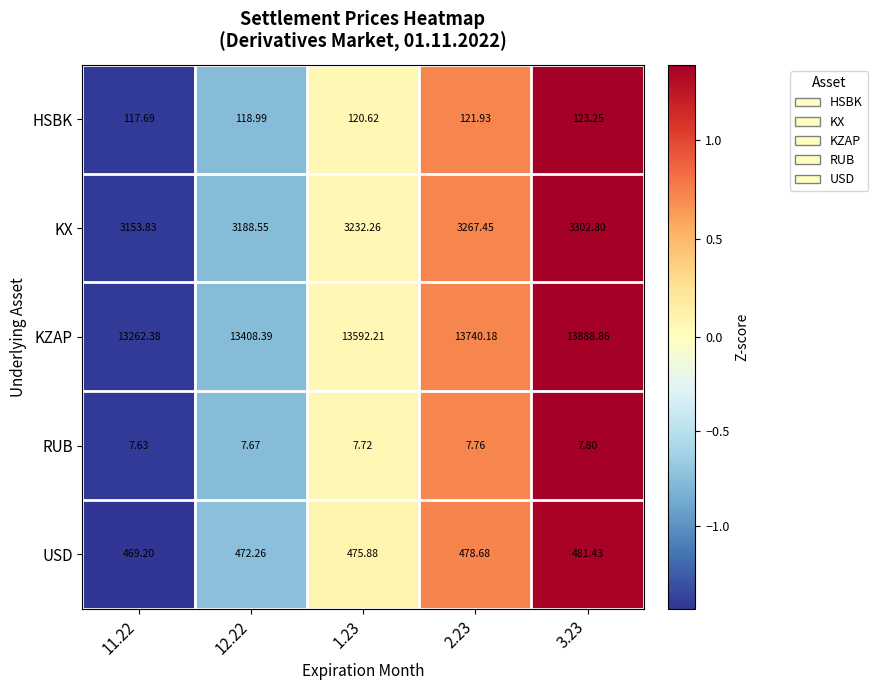

How many data points in USD are above 475?

3